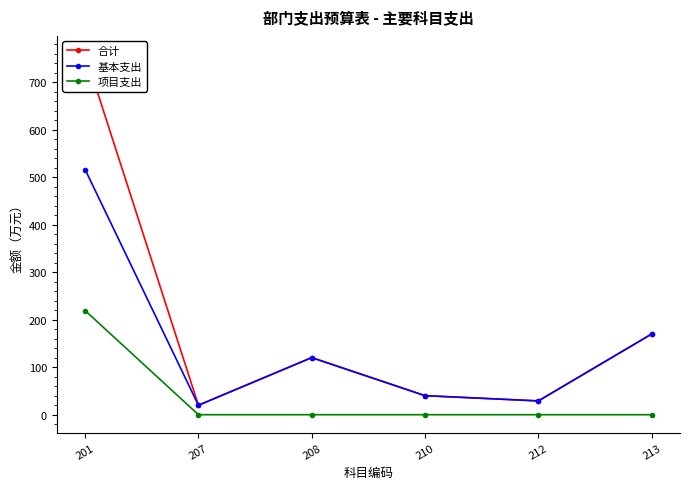

True or false: 项目支出 has more than 2 interior local peaks.

False